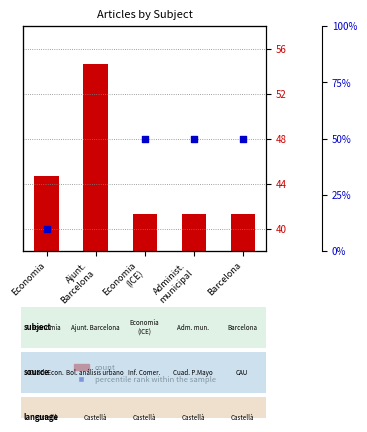

What is the total value across all series at Ajunt.
Barcelona?

80